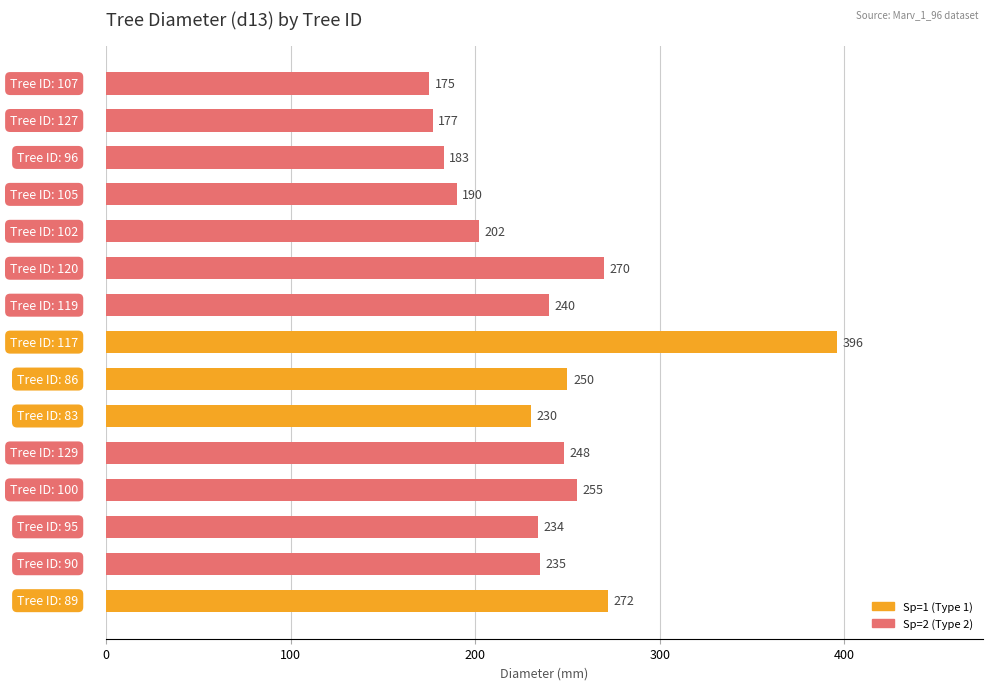

What is the minimum value shown in the chart?

175